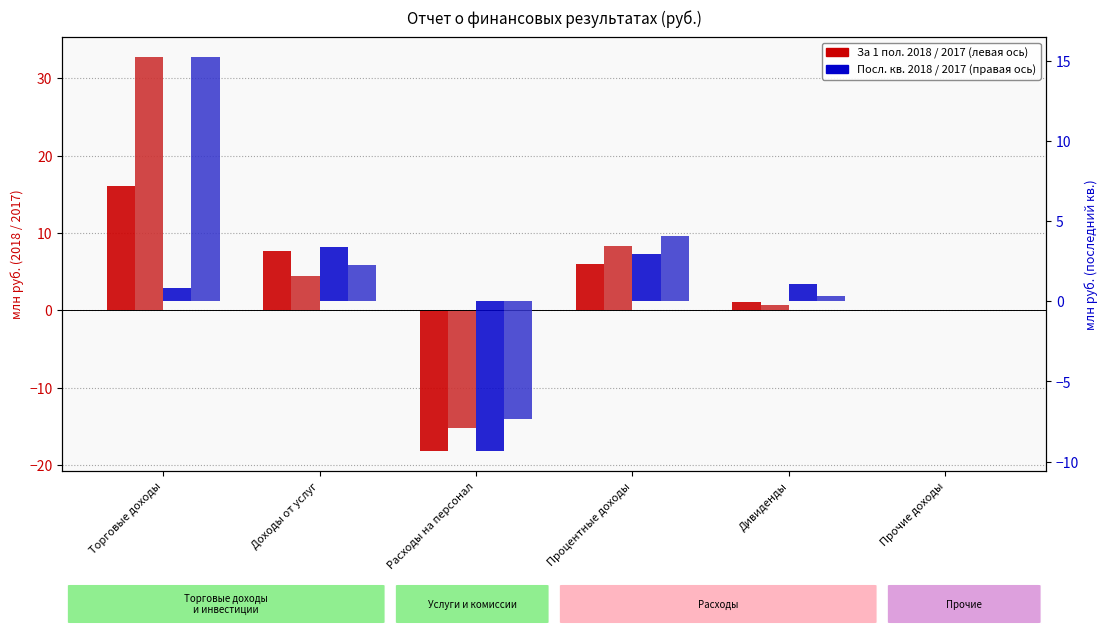

What is the difference between the highest and lowest values at Доходы от услуг?

5.5